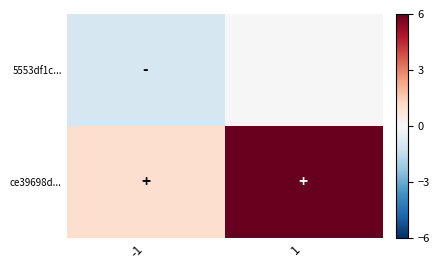

Which series has the widest spread of values?

ce39698d...